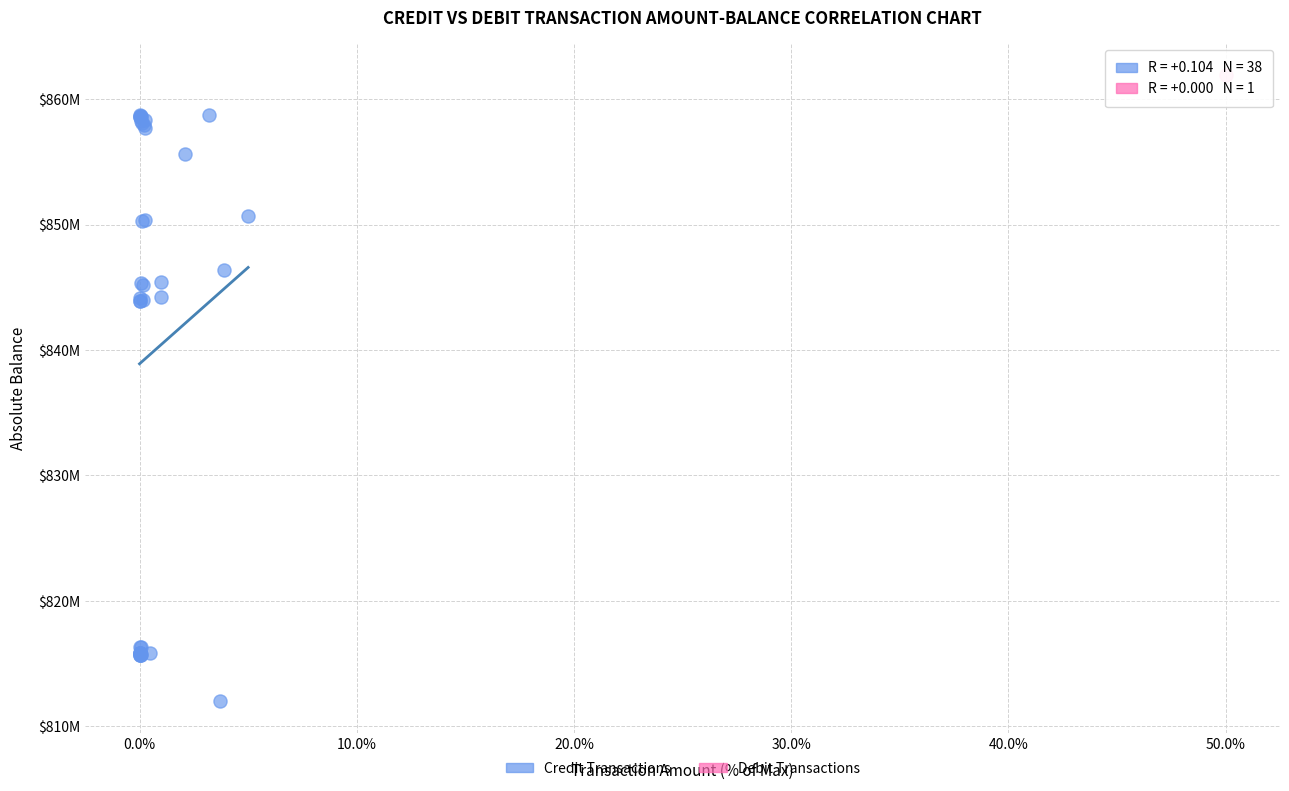

What are all the series names shown in the legend?

Credit Transactions, Debit Transactions